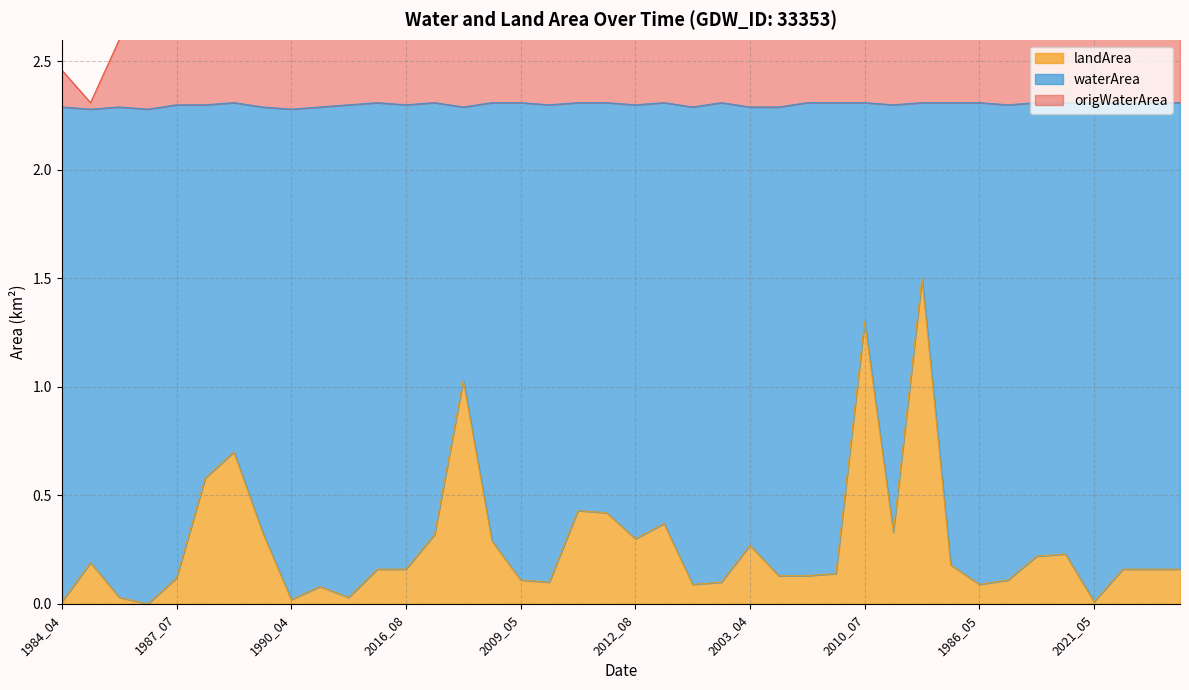

Is the value of origWaterArea at 2016_08 greater than the value of waterArea at 2004_04?

Yes